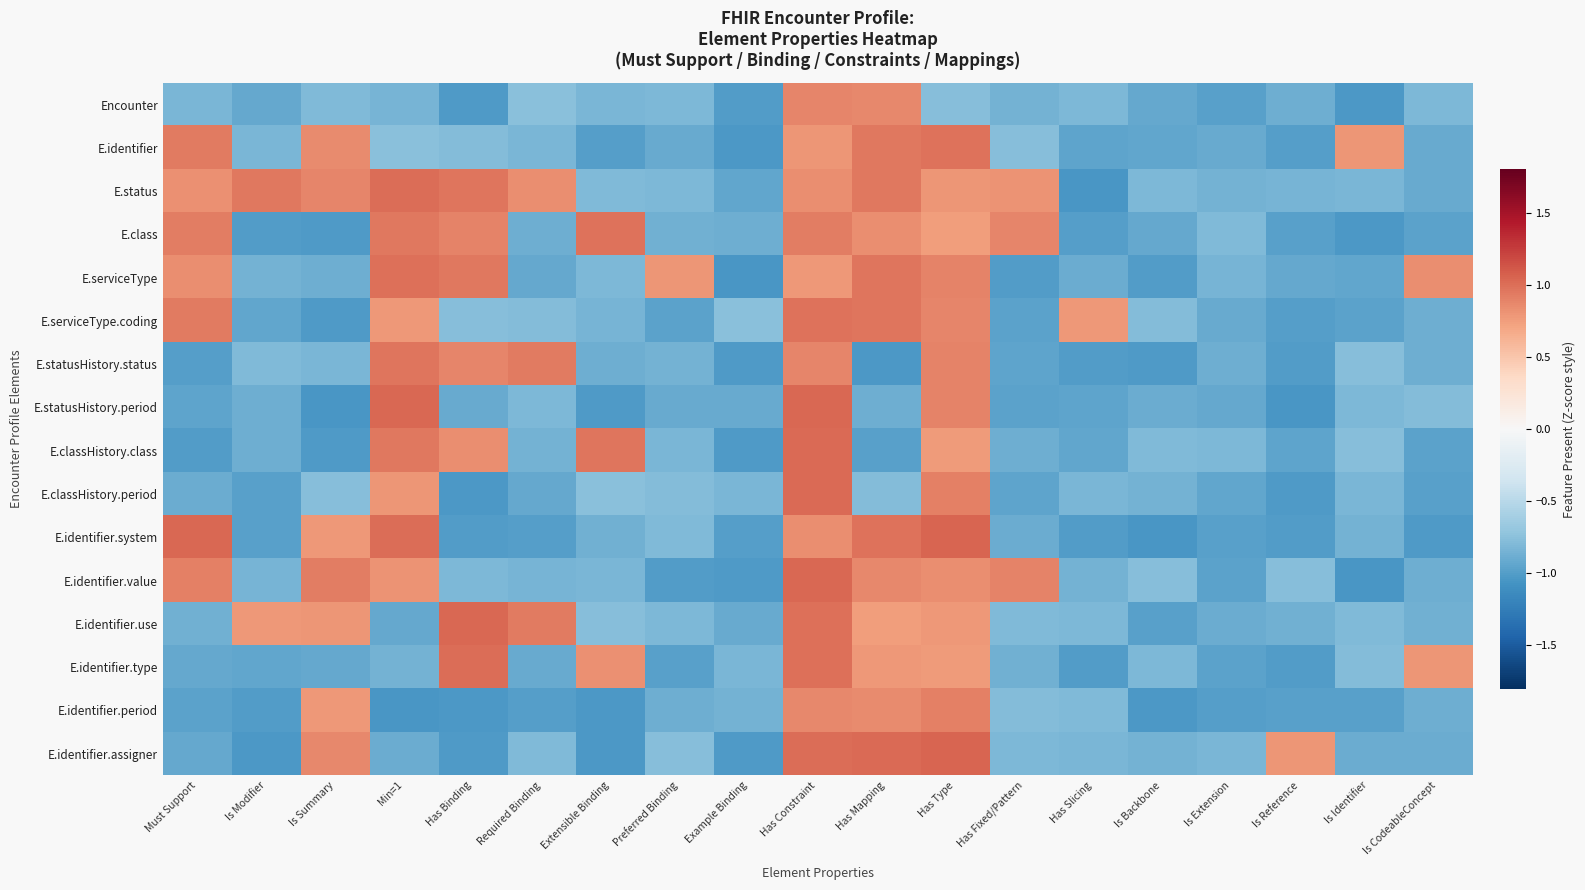

Which has a higher value, Must Support or Is Summary?

Is Summary